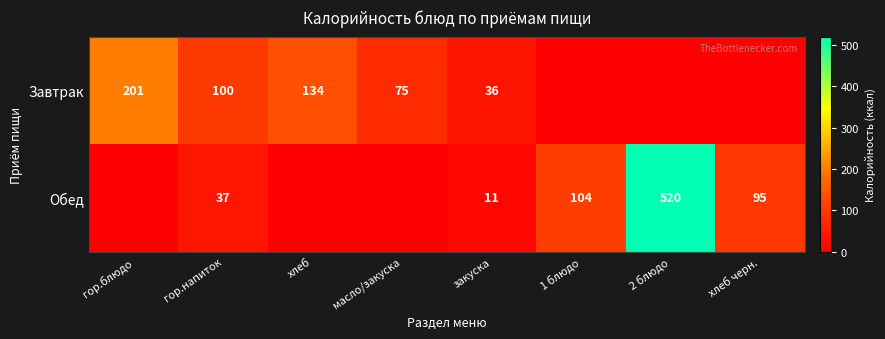

The Обед series shows 2.2 at закуска. True or false?

False